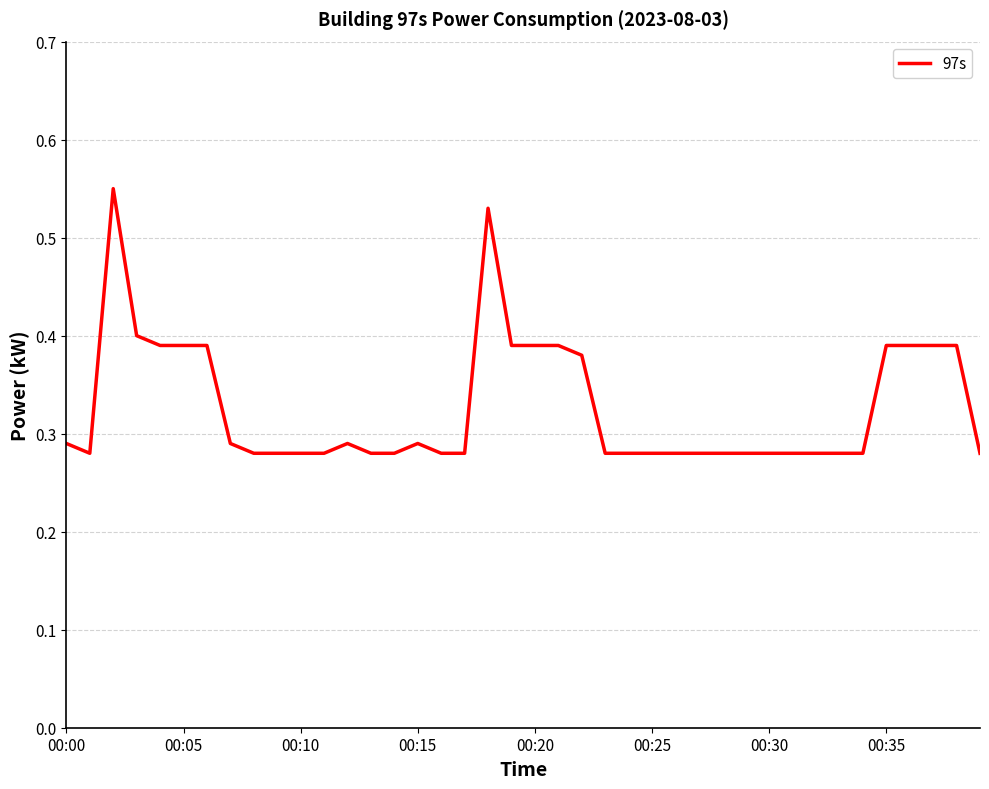

Does the chart display data point markers on the line(s)?

No